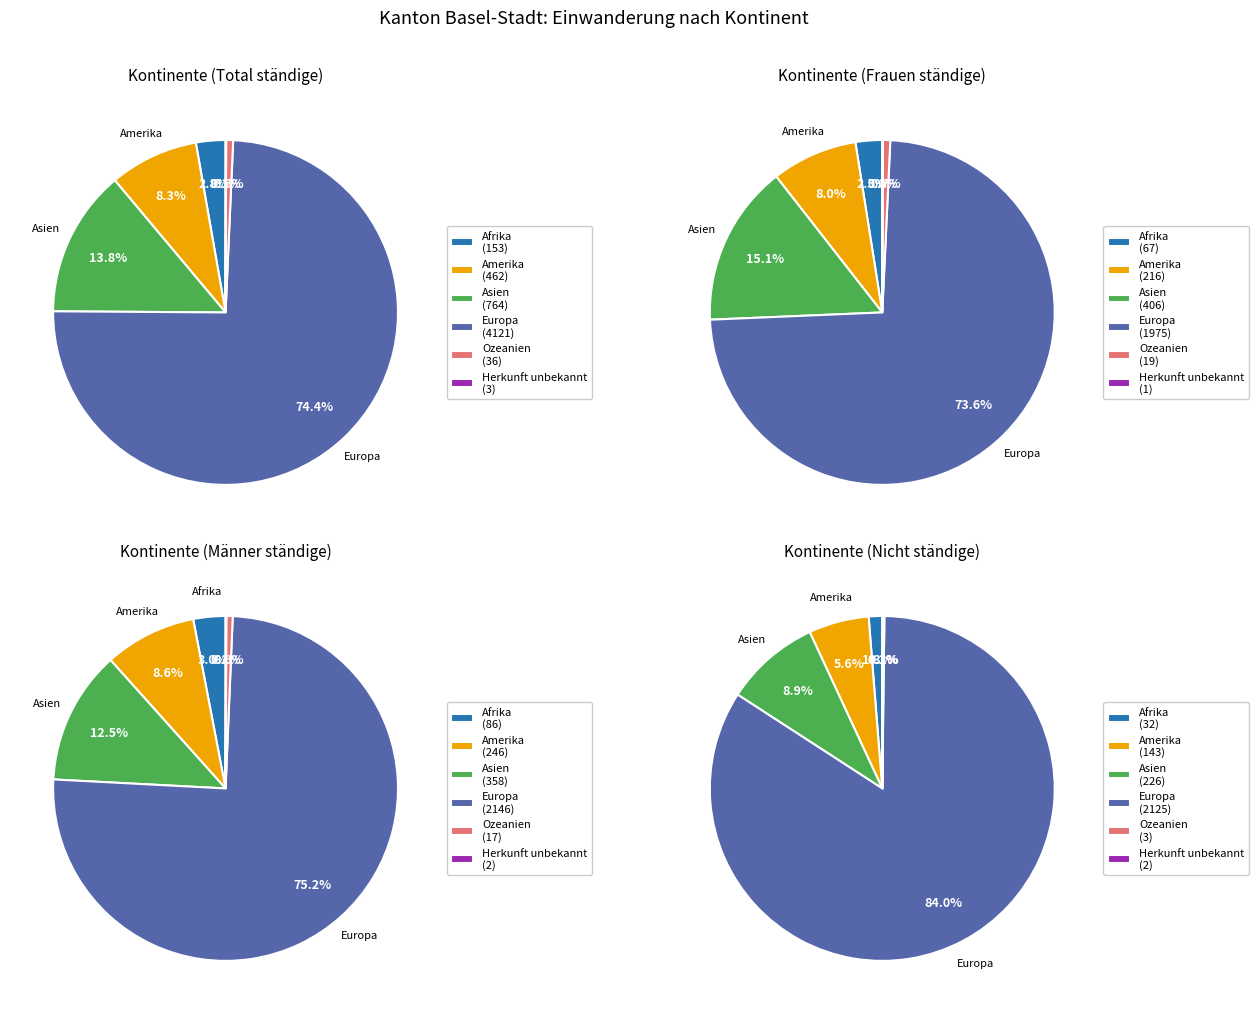

To the nearest percent, what is the combined percentage of Herkunft unbekannt and Ozeanien?

1%